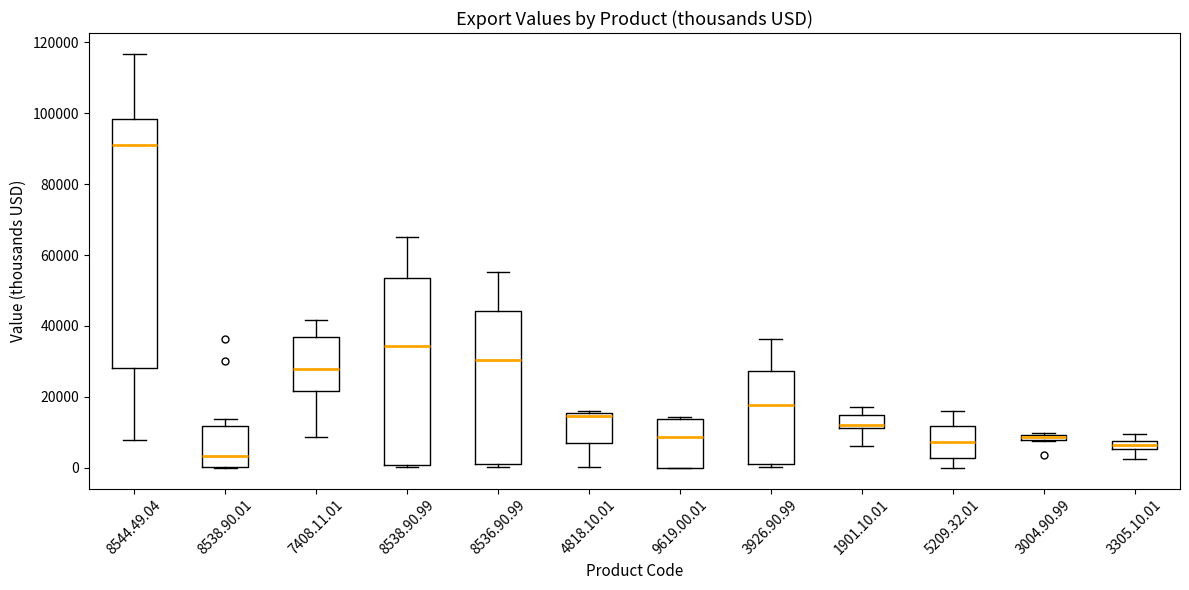

Where is the upper edge of the box for 3004.90.99 on the y-axis? The values are not printed on the chart, so give them approximately, as read against the axis.

10000